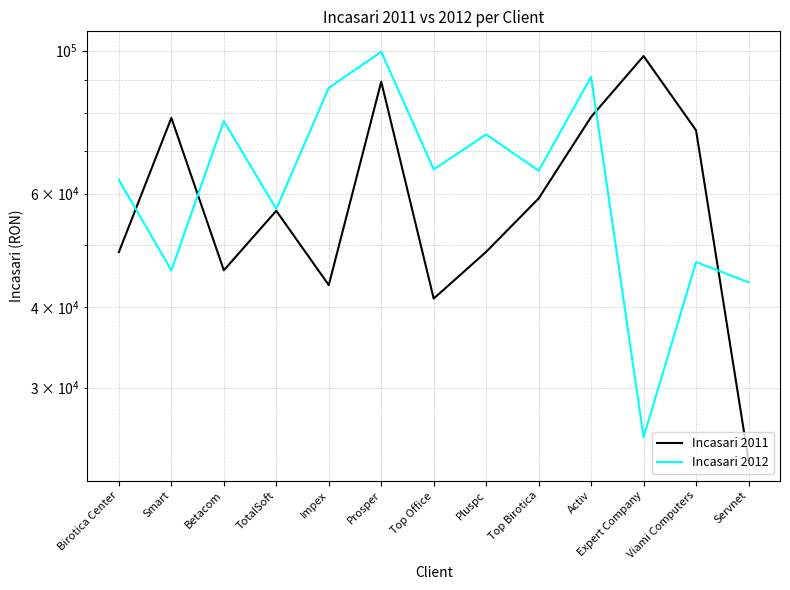

At which label is Incasari 2012 closest to 62377?

Birotica Center